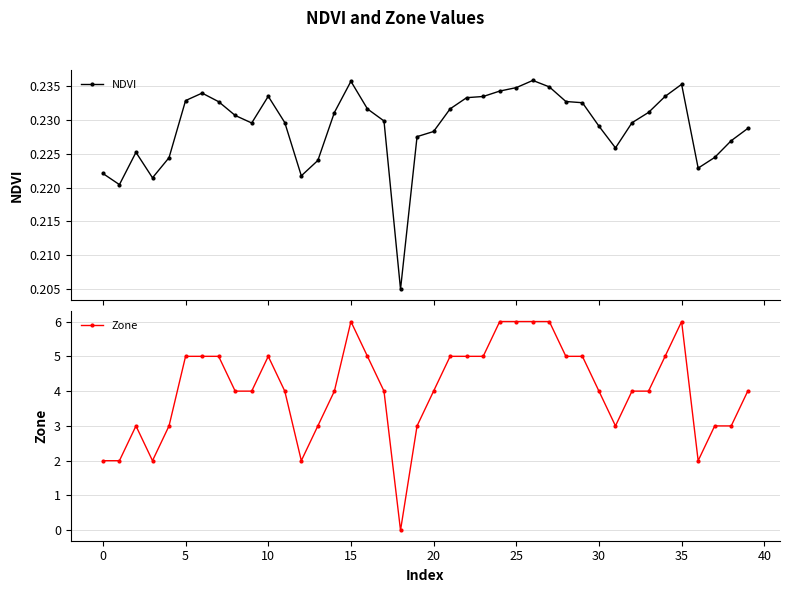

What is the highest value of the Zone series?

6